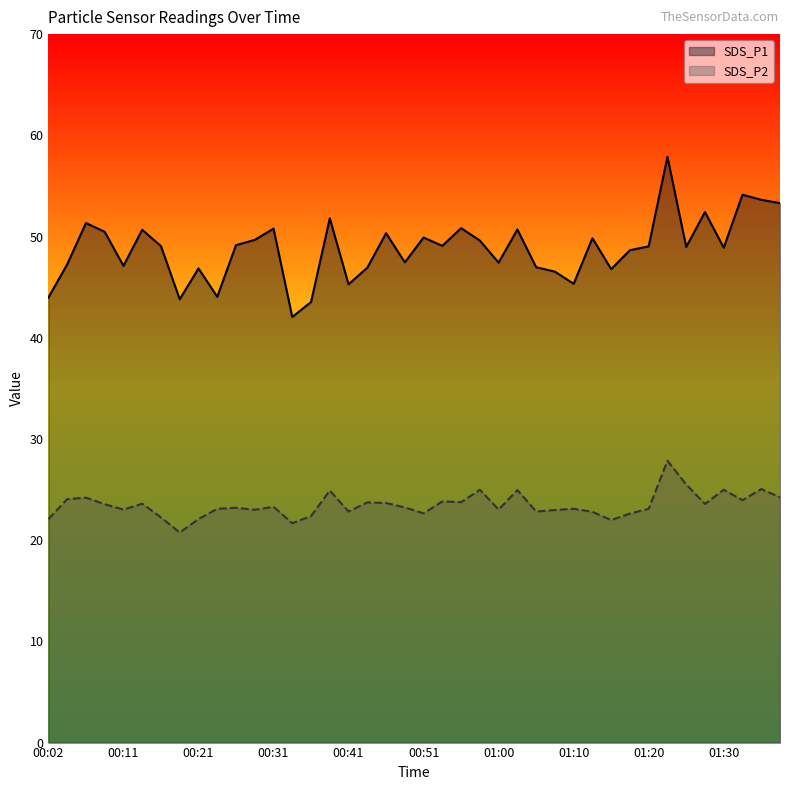

What is the sum of all SDS_P1 values?

1951.4